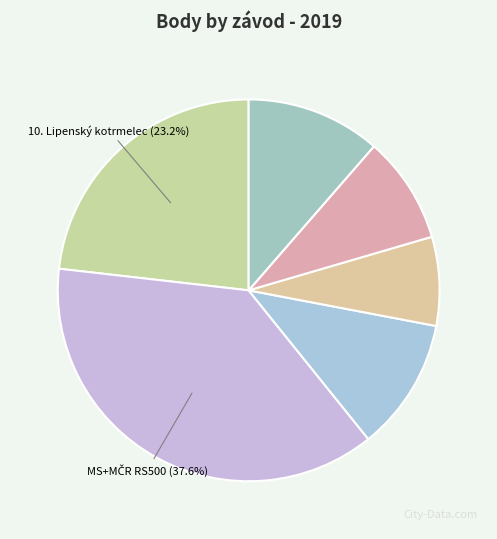

How many segments does this pie chart have?

6